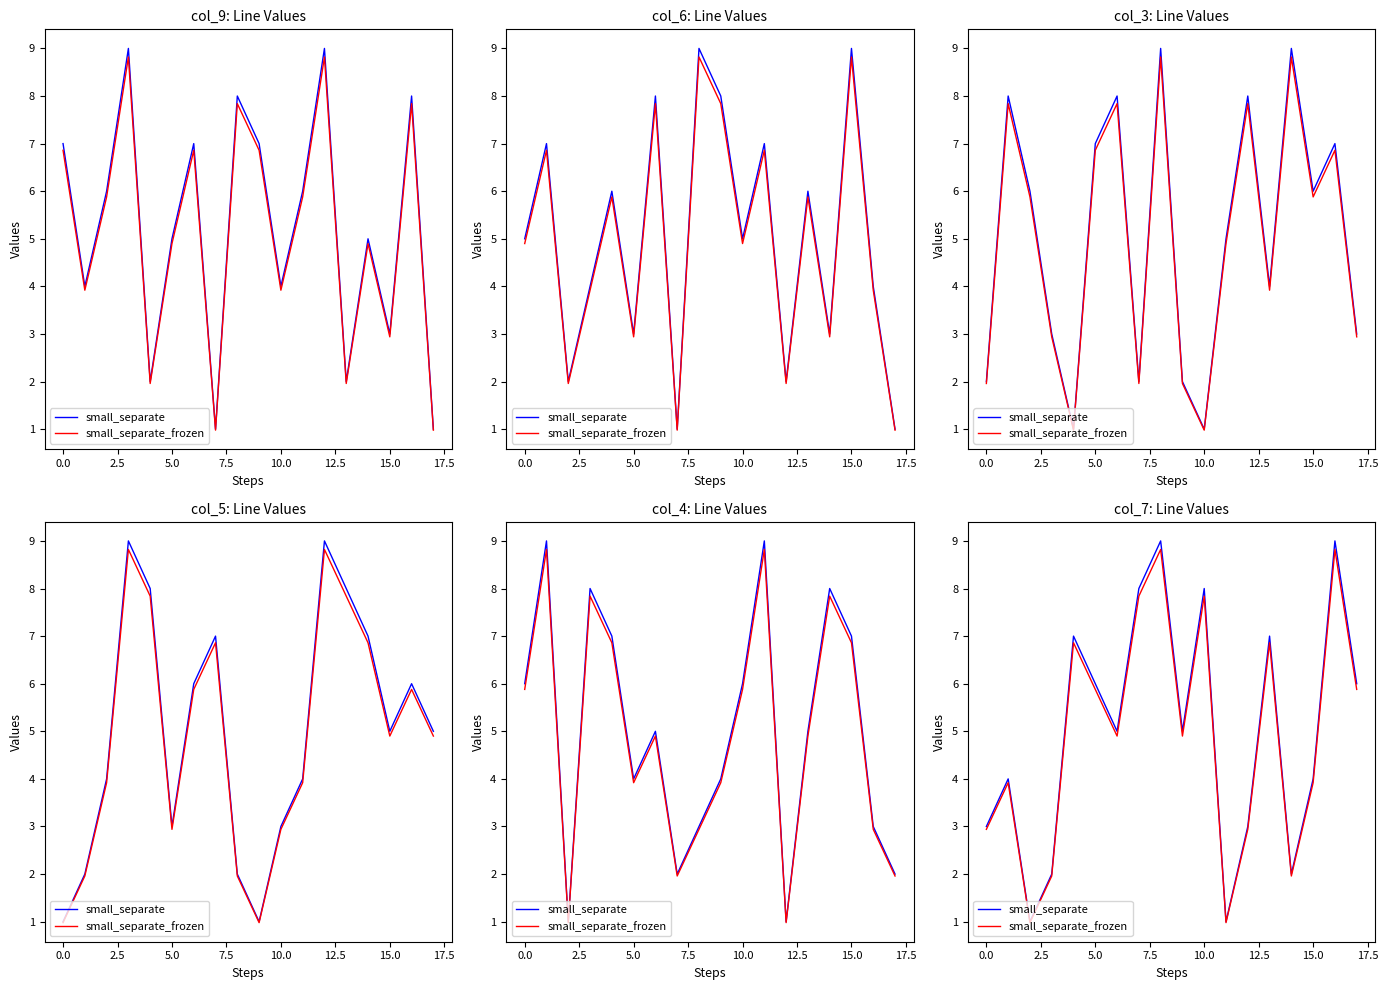

The value of small_separate at 11 is 0.2. True or false?

False